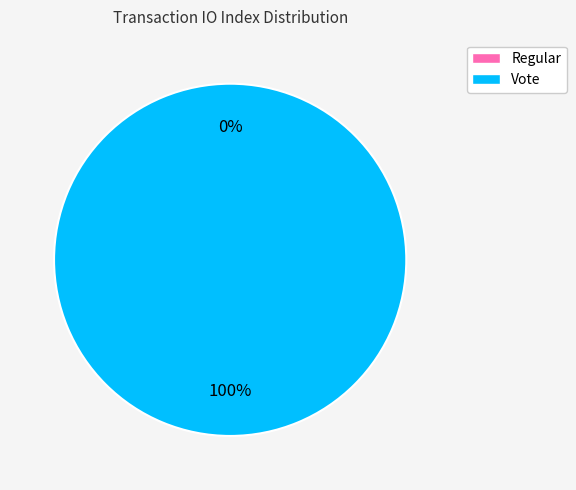

Rank the categories by value from lowest to highest.

Regular, Vote